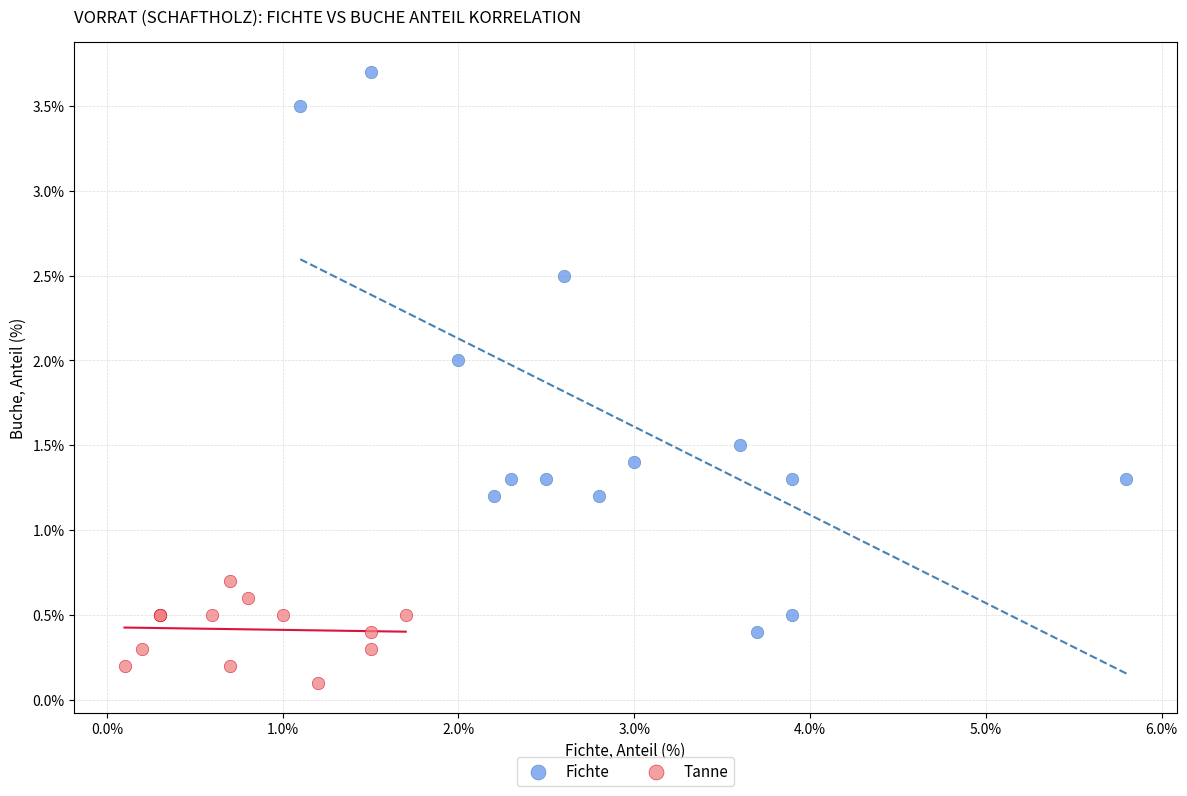

Which series has the widest spread of Y values?

Fichte